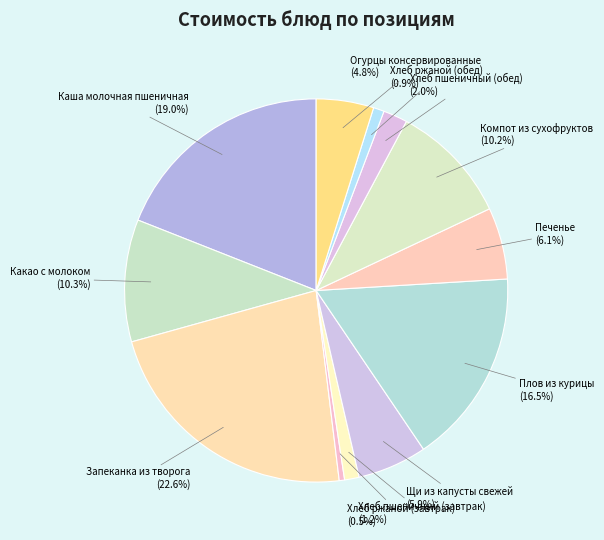

Count the number of slices in the pie.

12